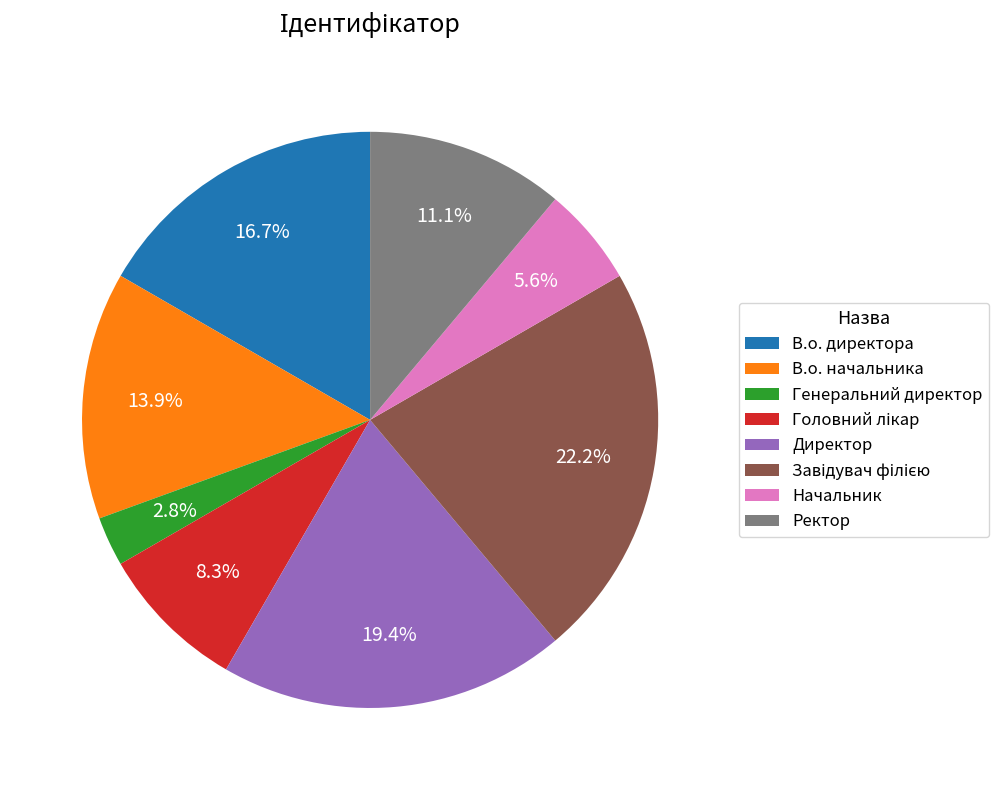

Is there any slice that represents more than half of the pie?

No